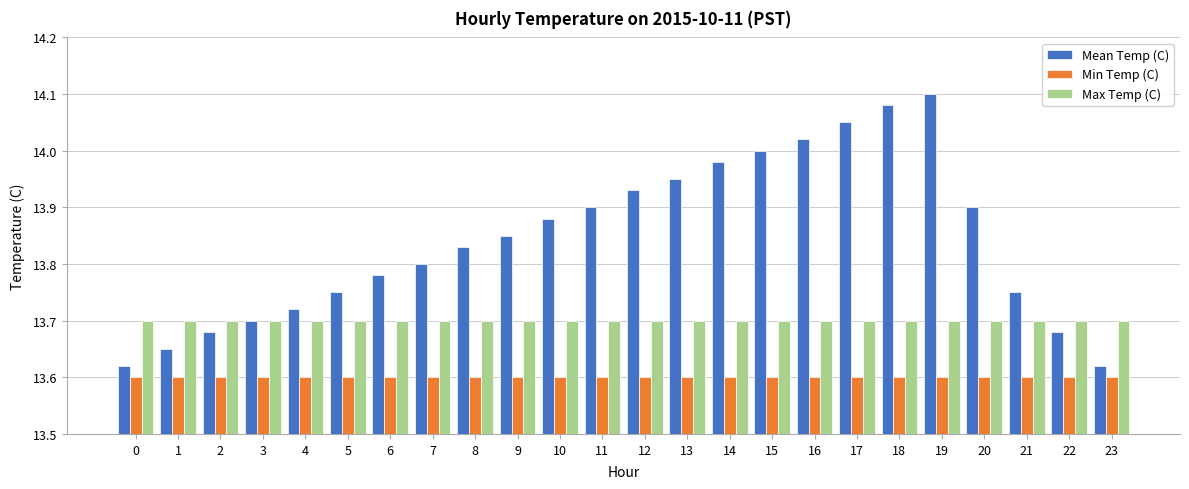

At how many categories does at least one series exceed 13?

24